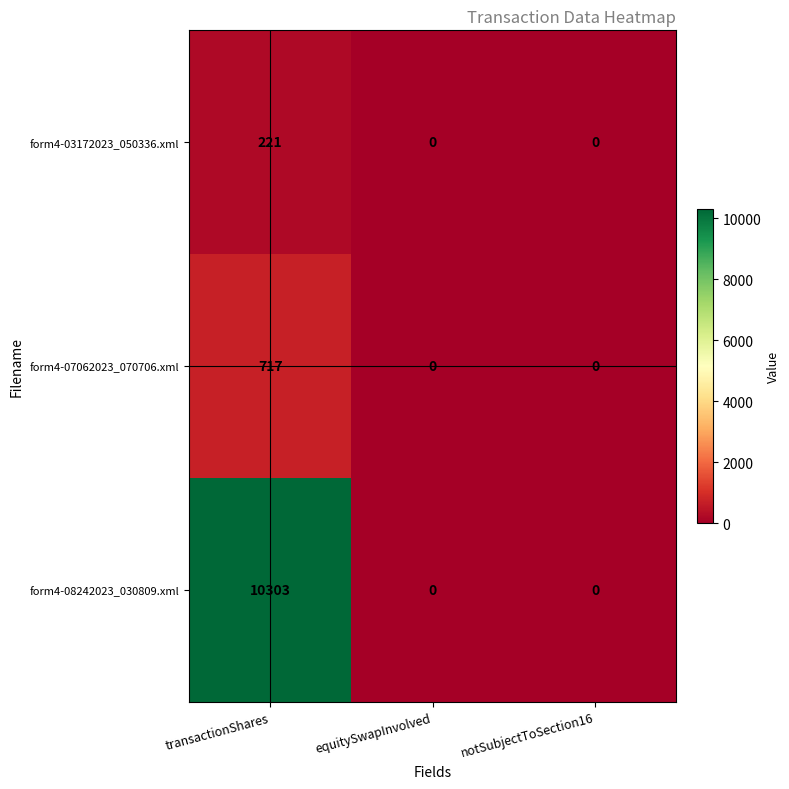

Read the form4-03172023_050336.xml value at transactionShares.

221